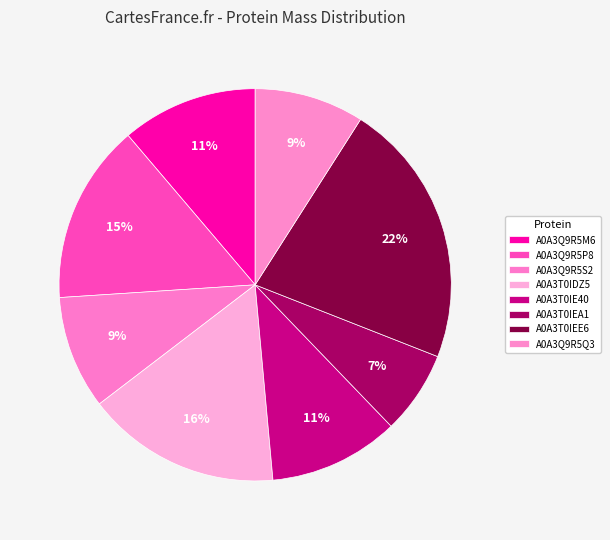

What portion of the pie excludes A0A3Q9R5S2?

90.6%